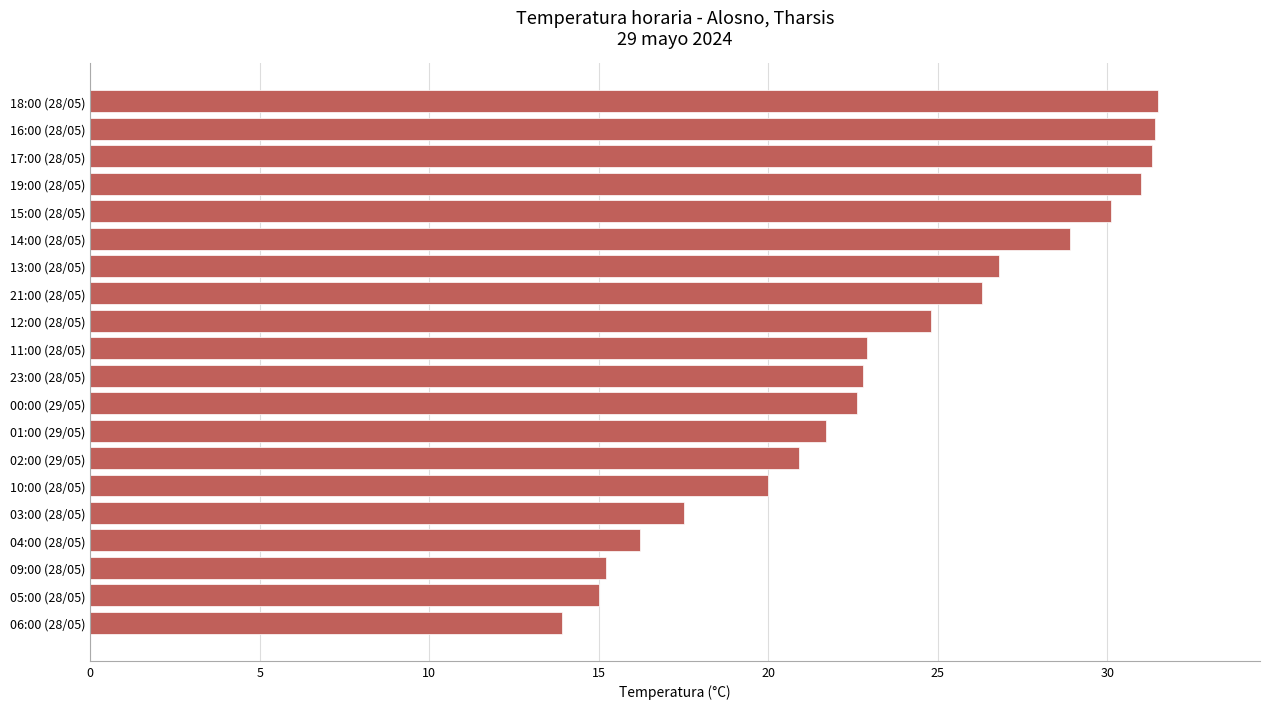

How many bars are there in total?

20